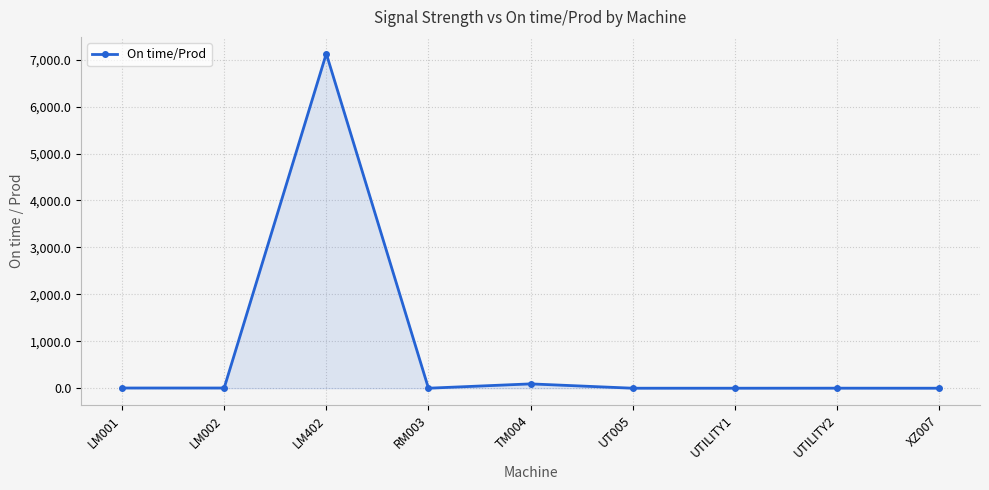

Where is the first local maximum?

LM402